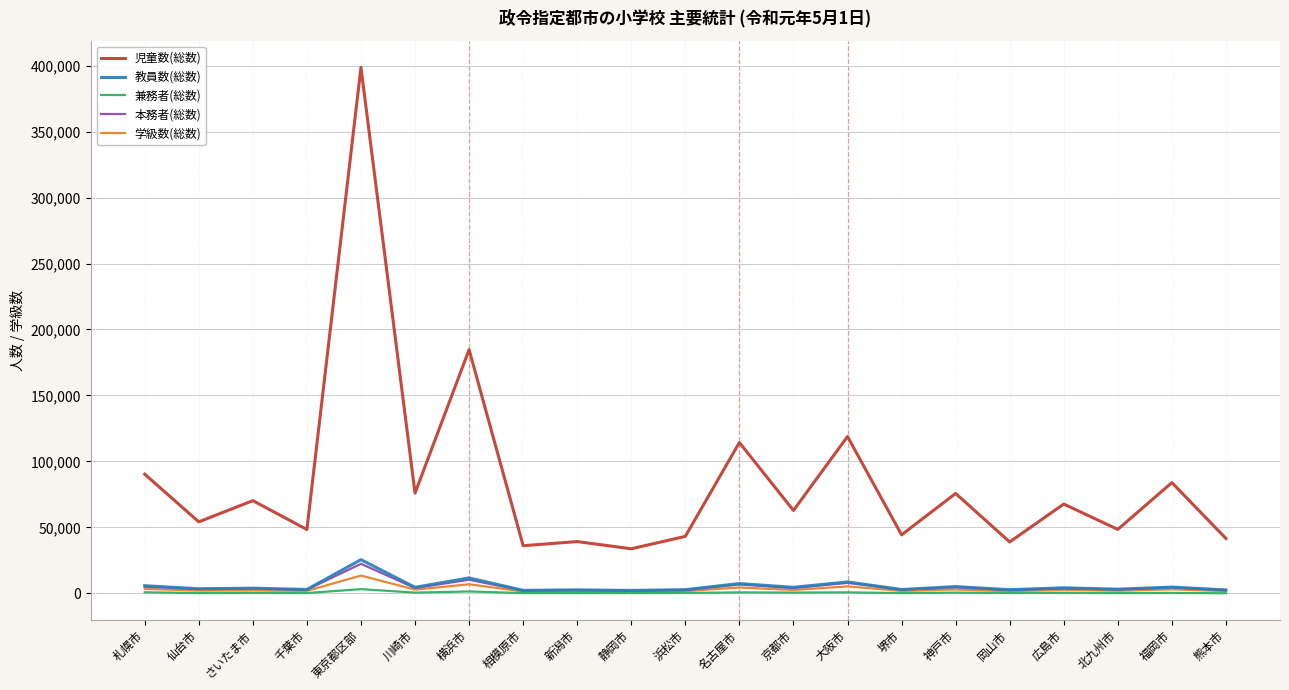

Is it true that 教員数(総数) equals 5103 at 神戸市?

True